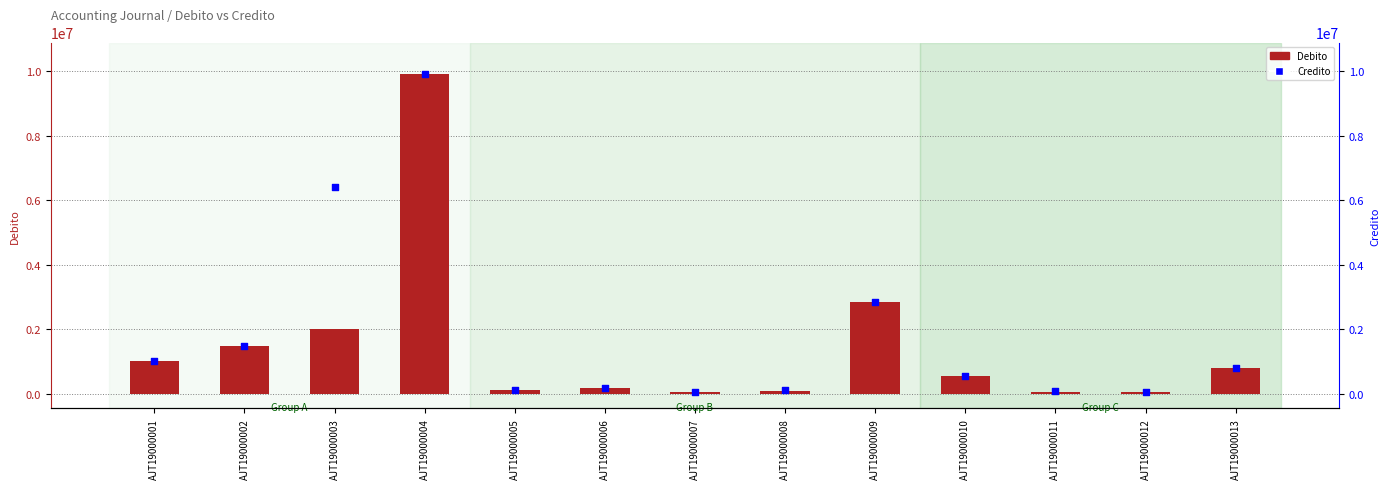

Is the value of Credito at AJT19000004 greater than the value of Debito at AJT19000011?

Yes